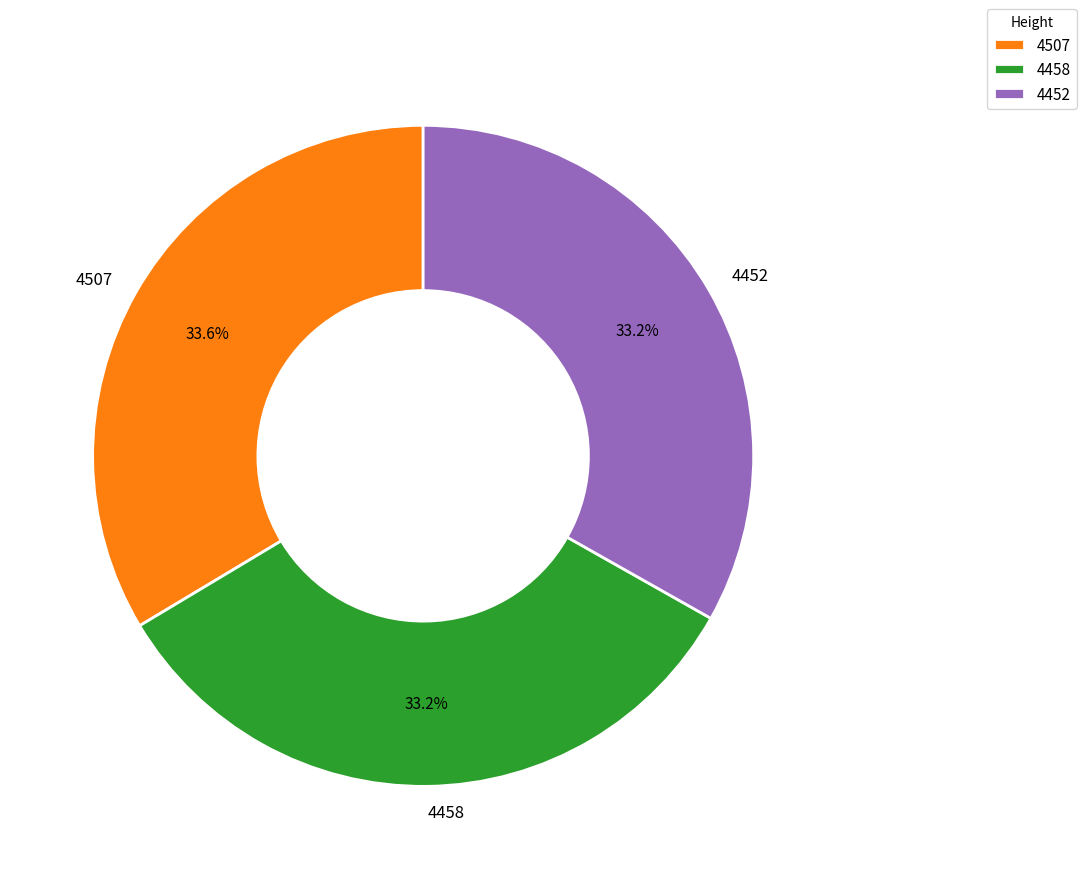

What percentage do 4452 and 4458 together represent?

66.4%